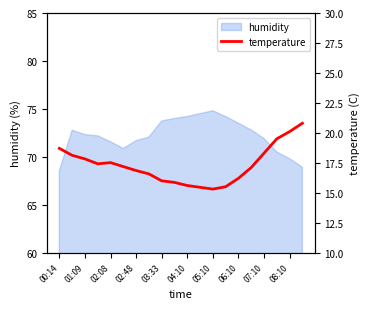

The humidity series shows 73.7 at 03:33. True or false?

True